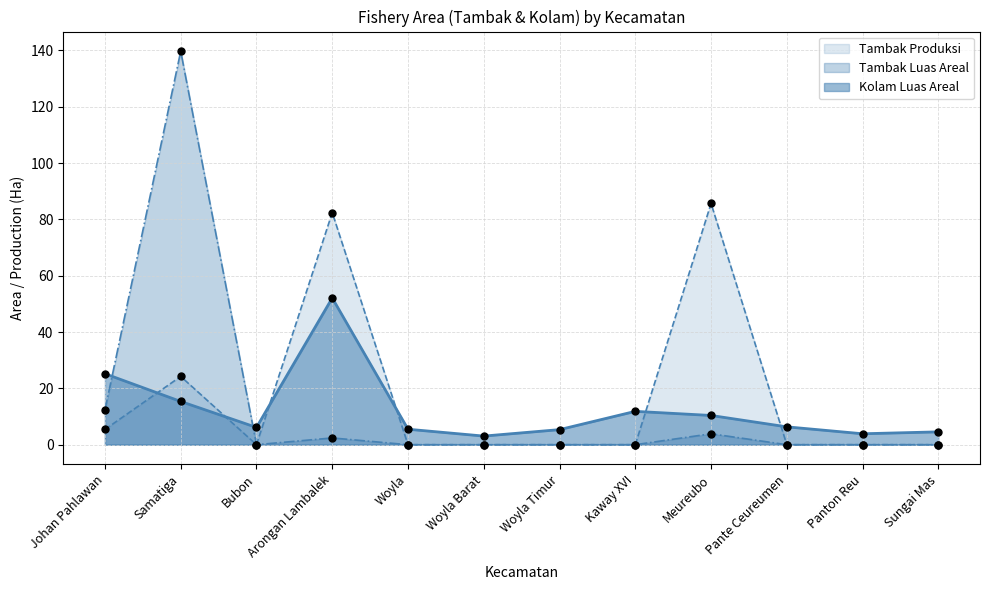

Is the value of Kolam Luas Areal at Woyla greater than the value of Tambak Luas Areal at Samatiga?

No